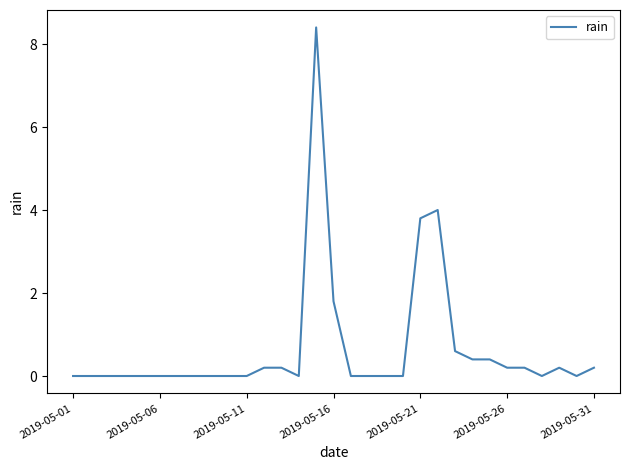

True or false: there are more than 0 points higher than both neighbors.

True